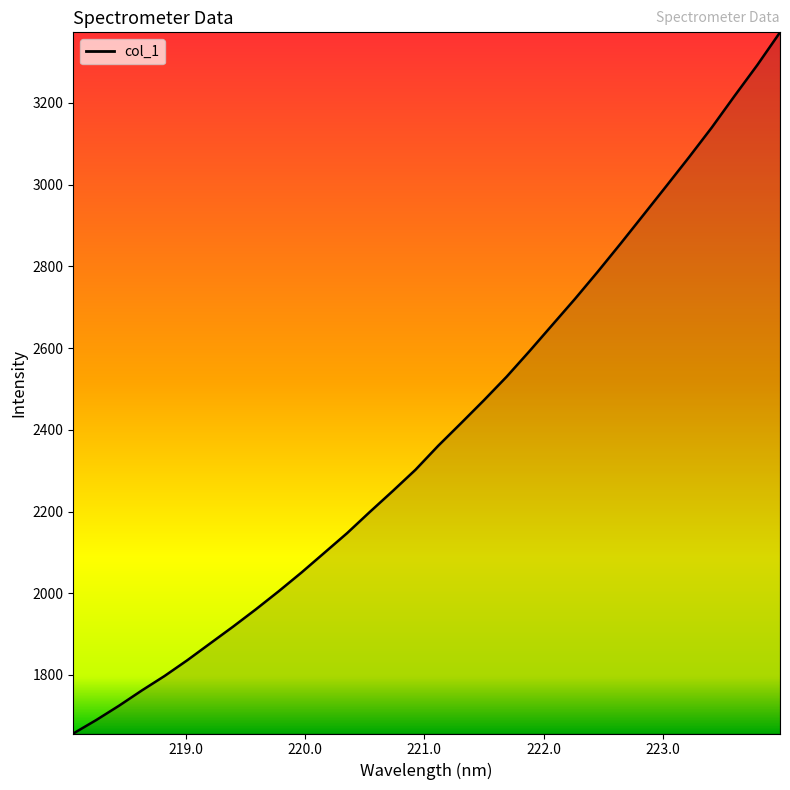

What is the smallest value displayed?

1656.7